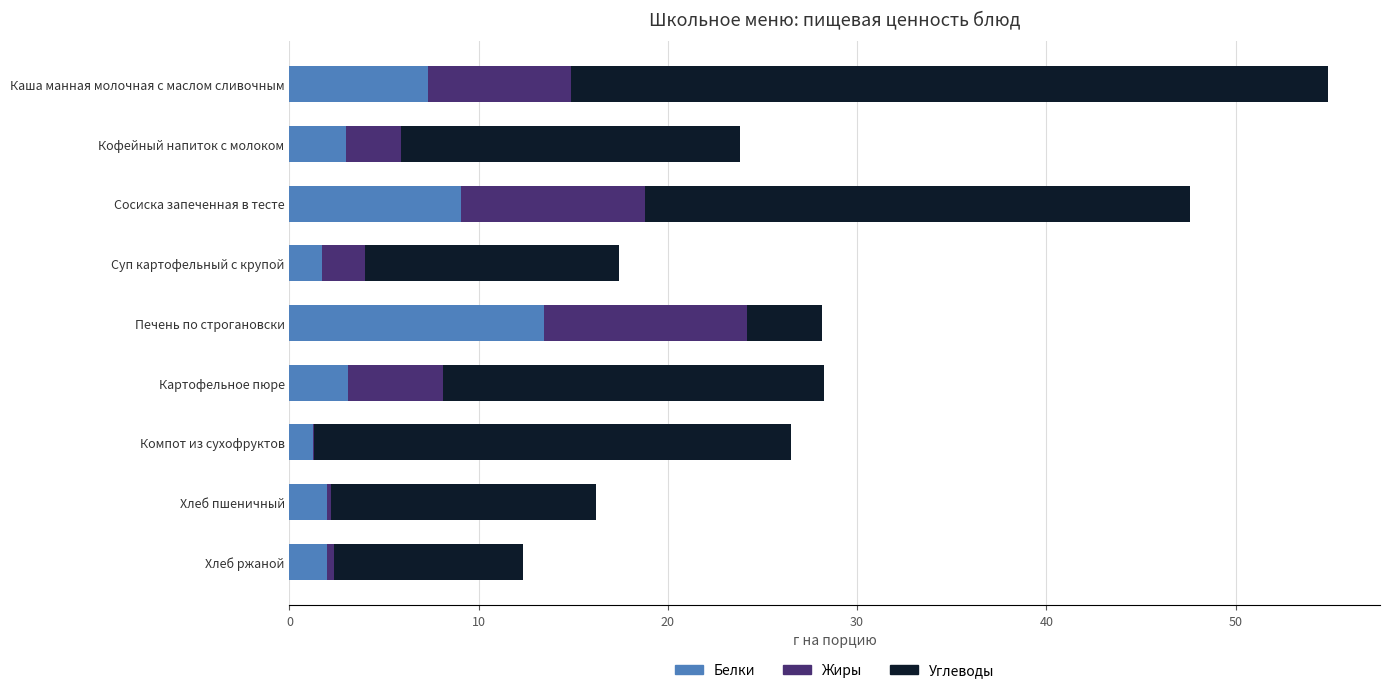

At which category is the sum across all series the highest?

Каша манная молочная с маслом сливочным